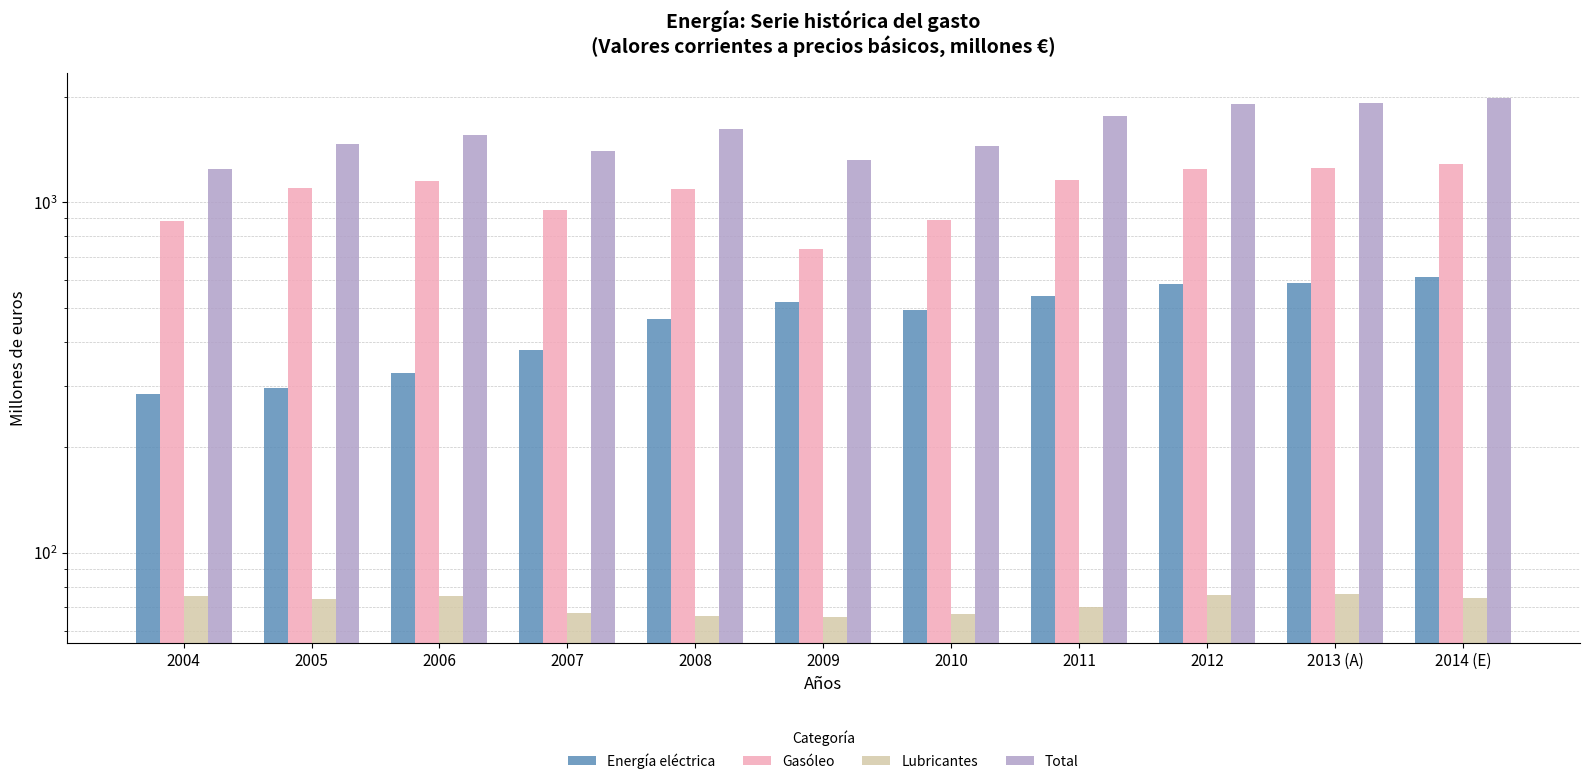

Read the Energía eléctrica value at 2010.

492.7